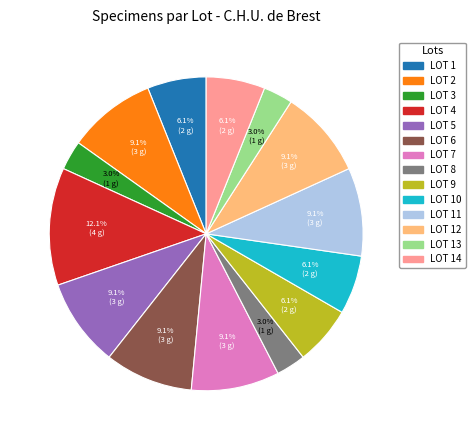

Does any single category account for the majority?

No